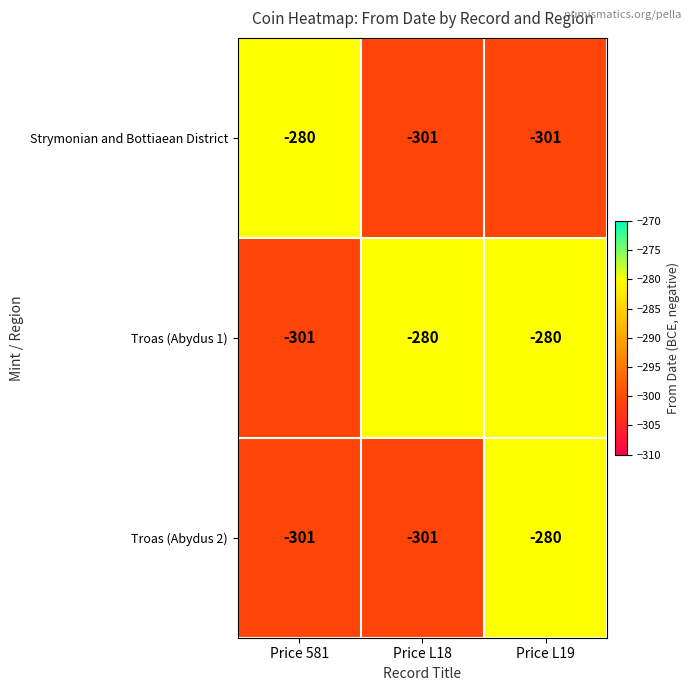

Between Price L18 and Price L19, which series saw the biggest shift?

Troas (Abydus 2)